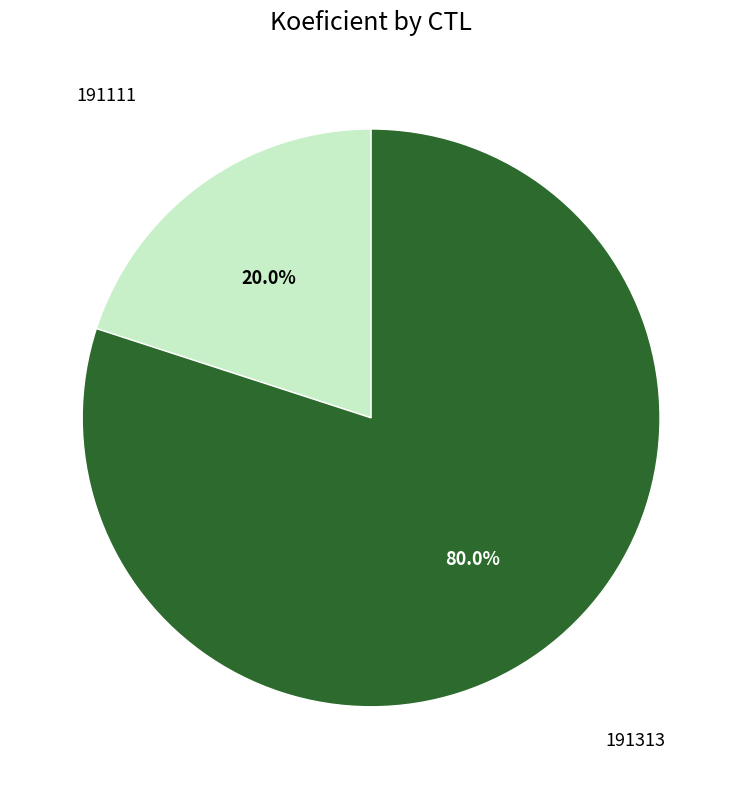

Does any single category account for the majority?

Yes